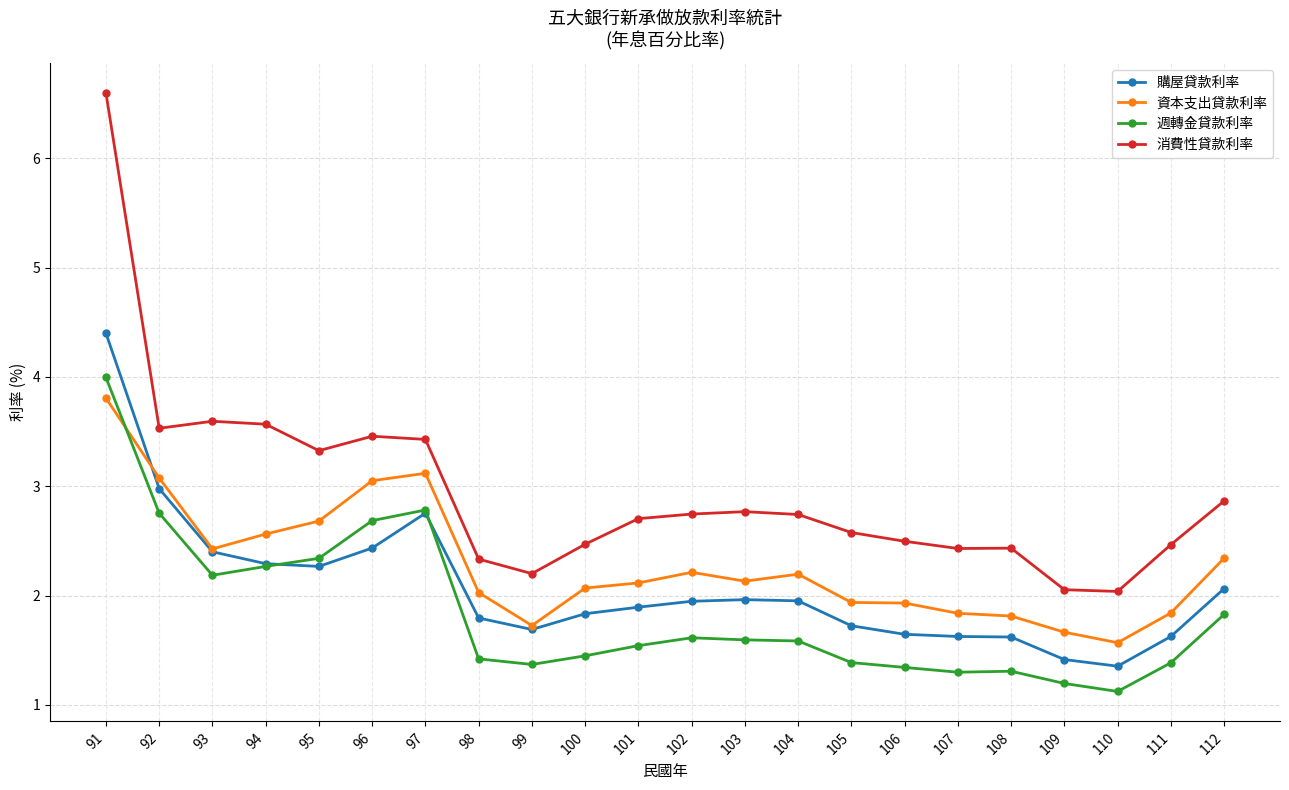

Does the chart have visible grid lines?

Yes